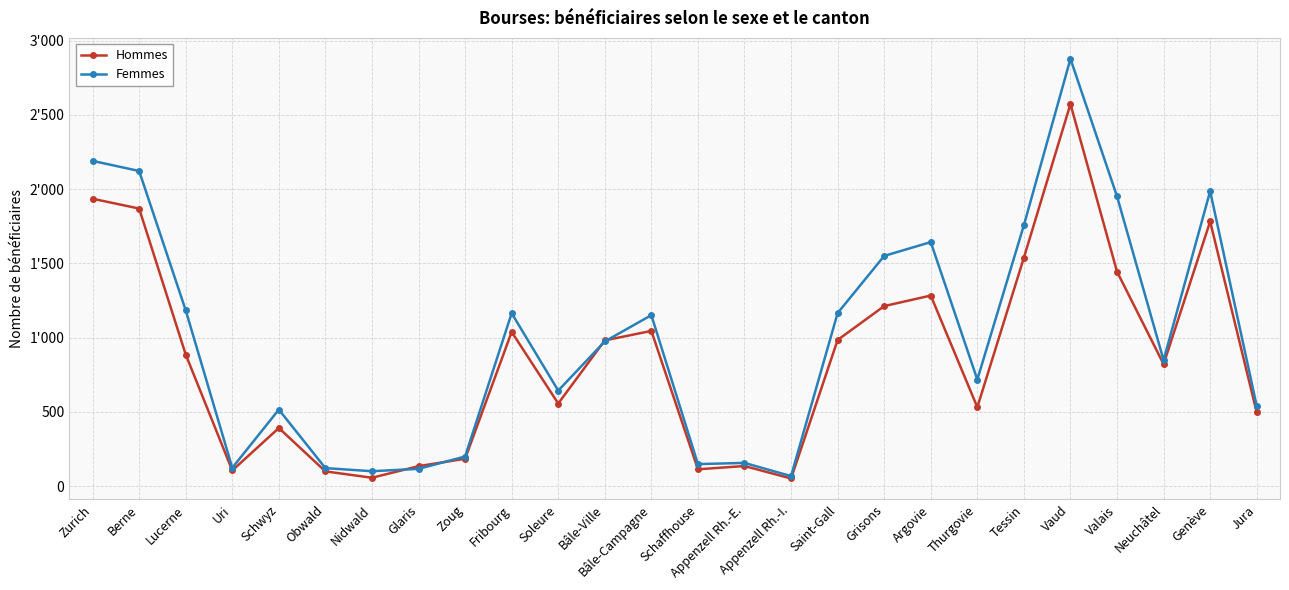

True or false: Hommes and Femmes intersect in this chart.

True